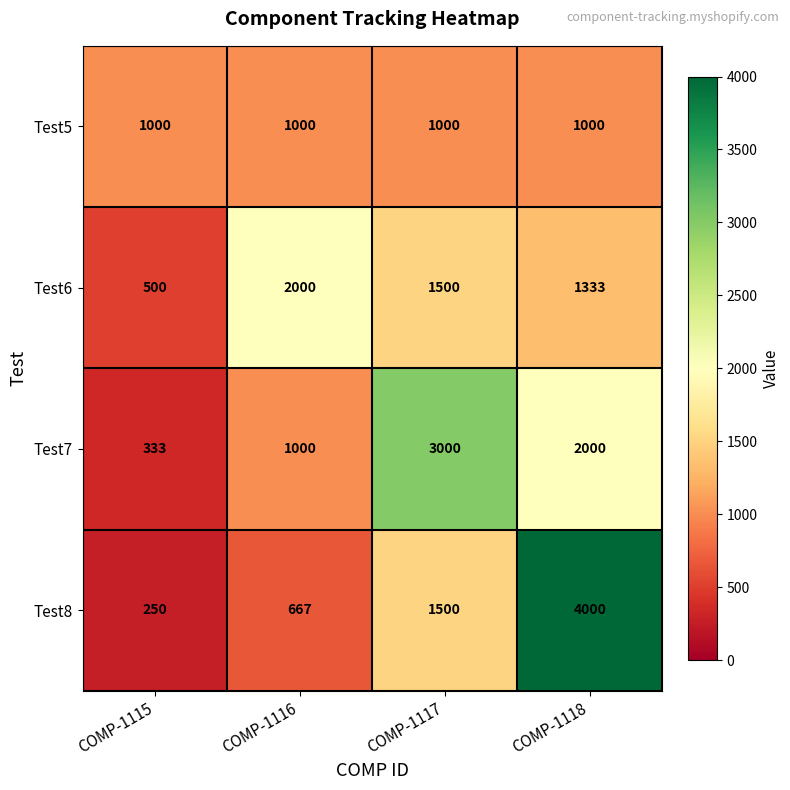

How many categories are shown in the chart?

4